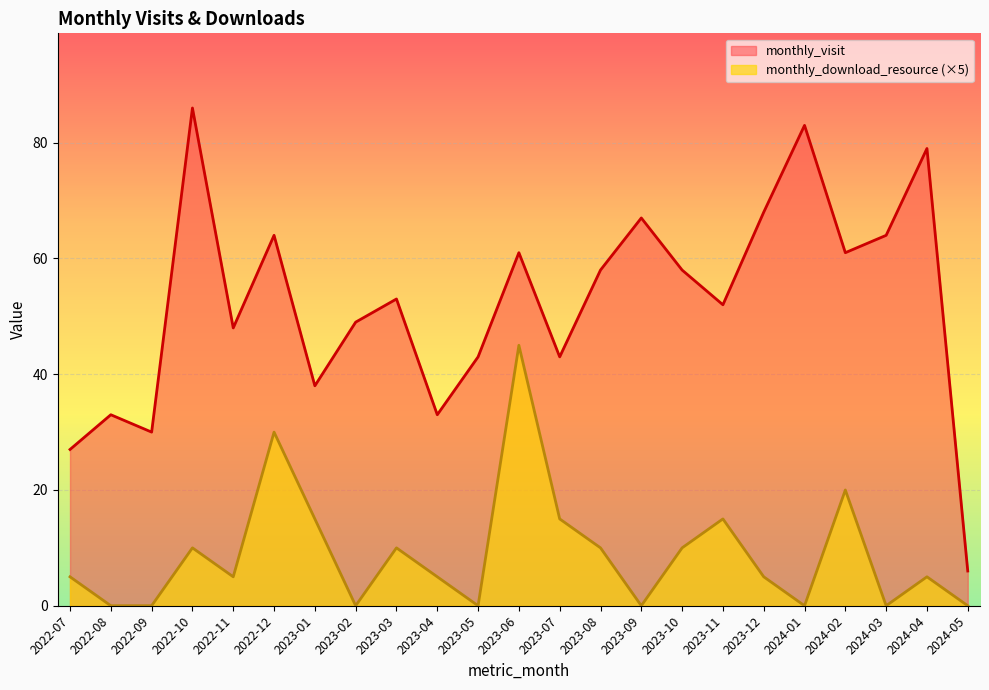

True or false: monthly_visit and monthly_download_resource intersect in this chart.

False